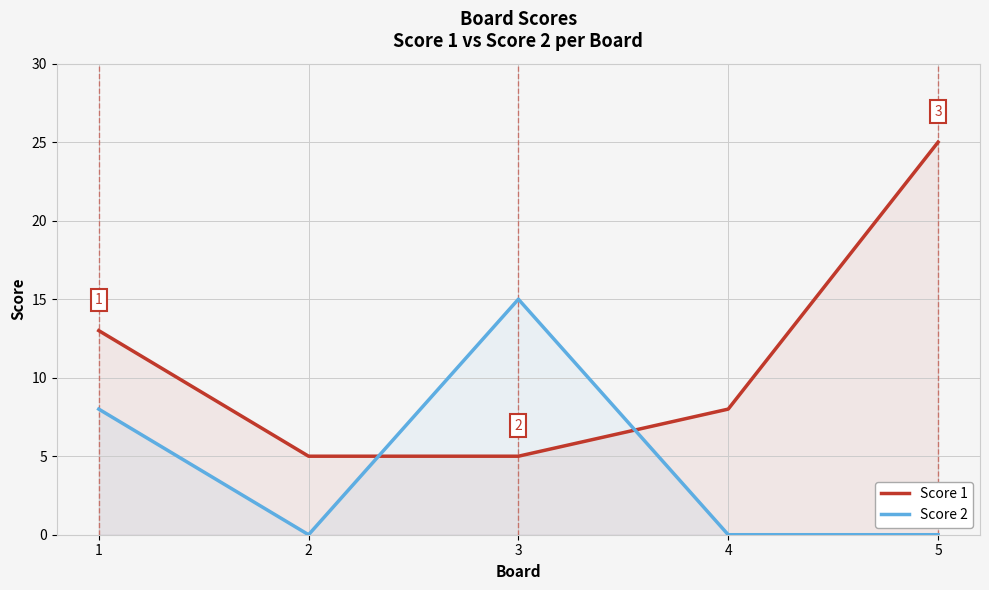

What is the average value of the Score 2 series?

5